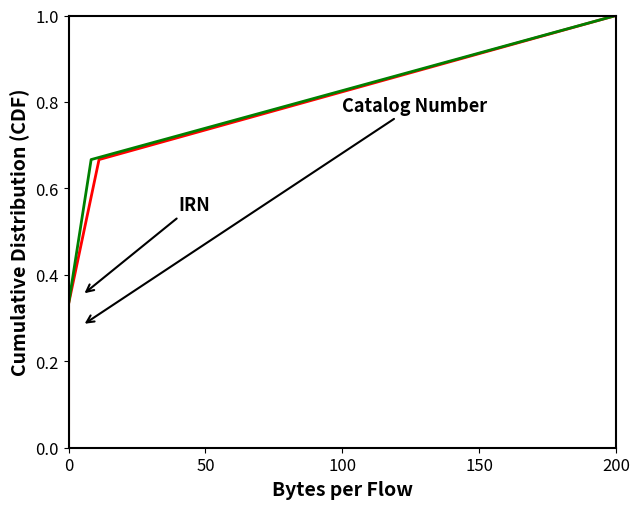

Which series has the largest total across all categories?

IRN